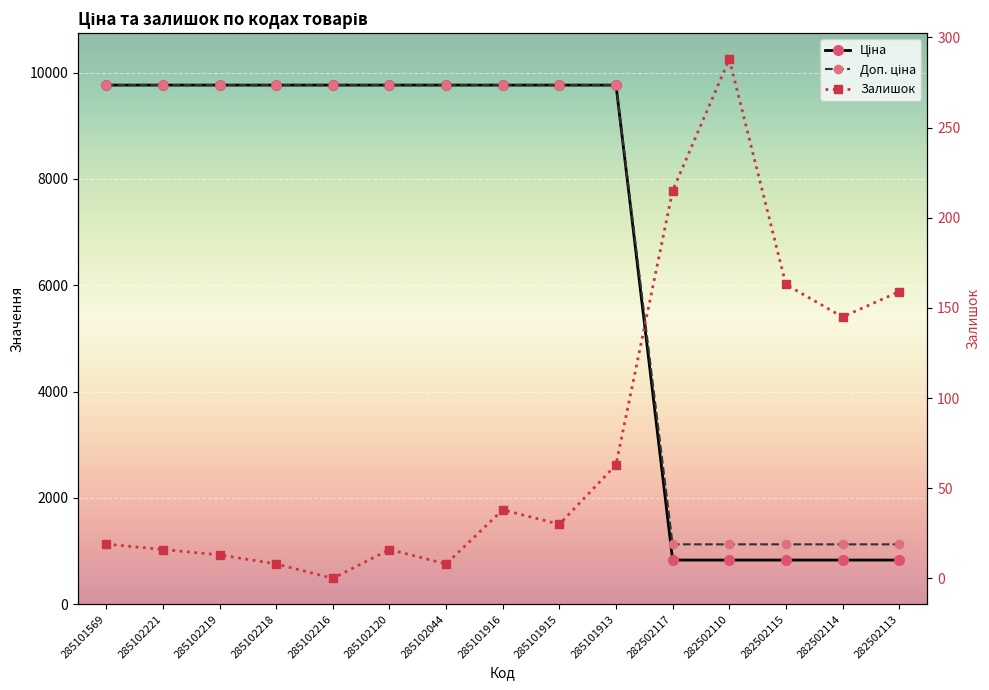

True or false: Залишок and Ціна cross at least once.

False